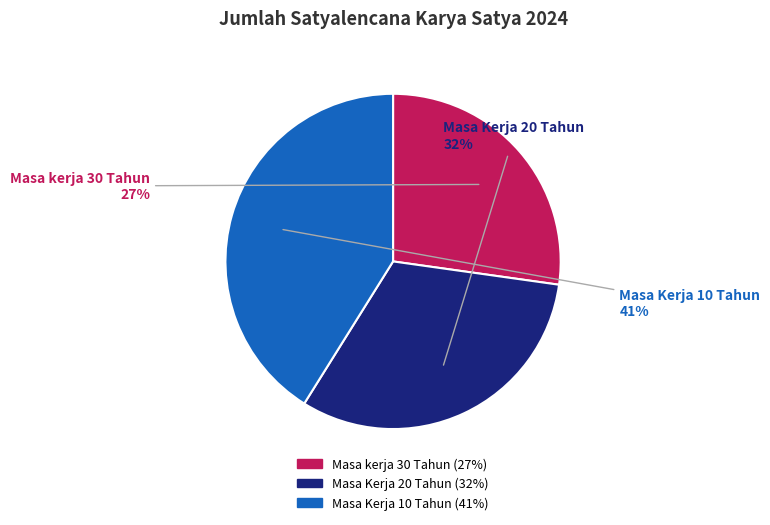

Count the number of slices in the pie.

3